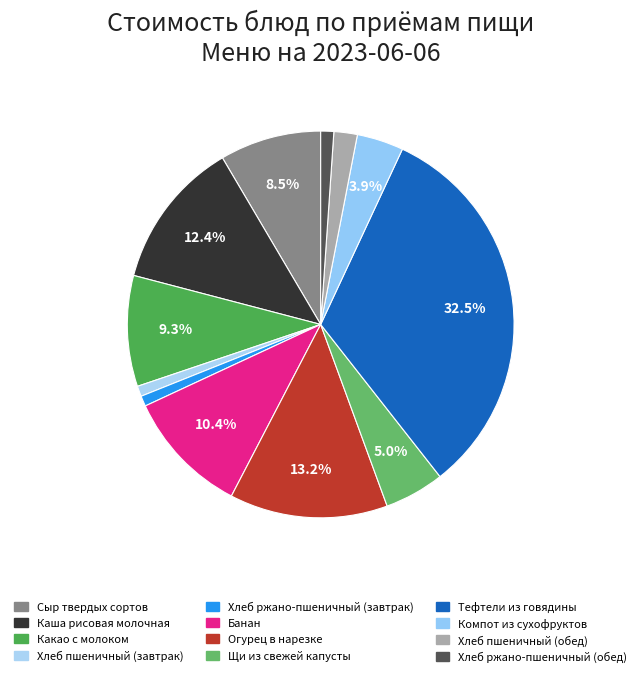

How many segments does this pie chart have?

12